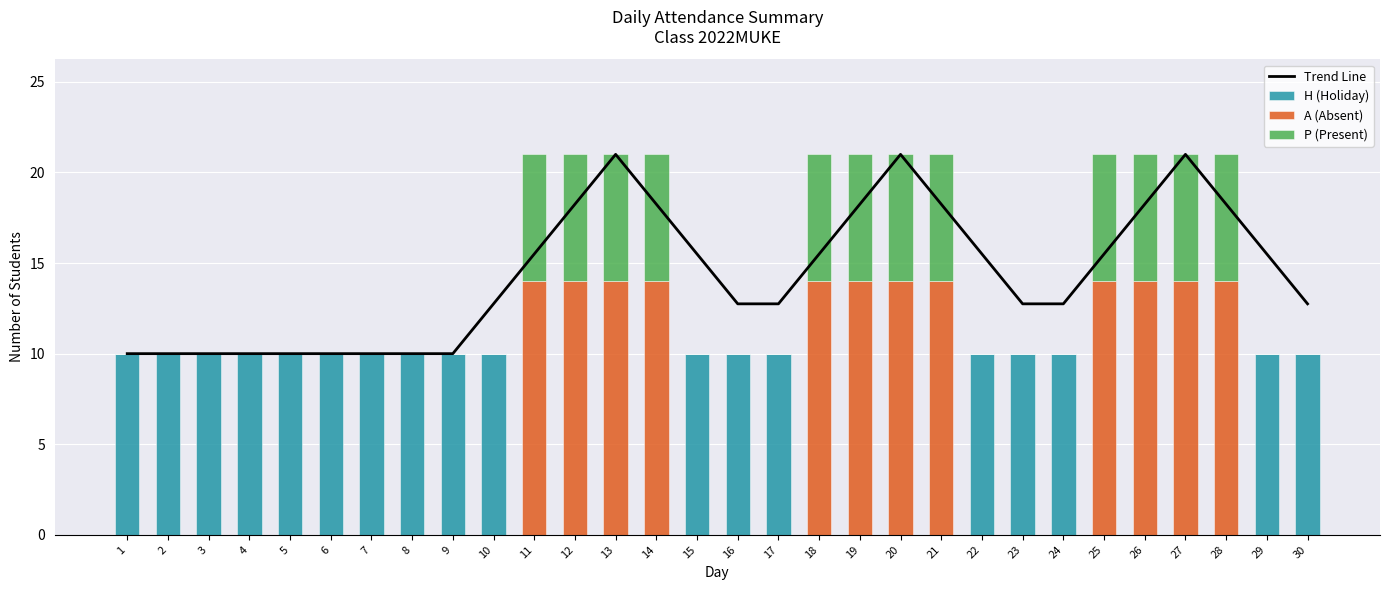

Is it true that H (Holiday) equals -3.8 at 12?

False